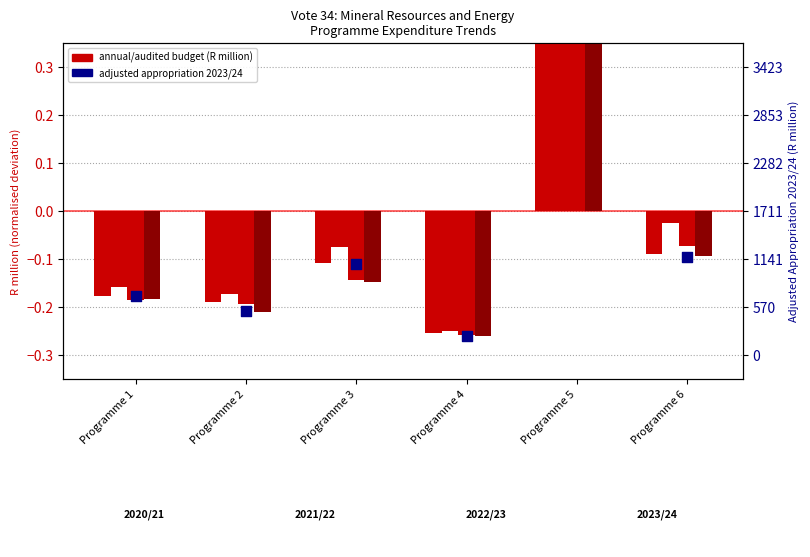

Is the value of Audited outcome 2022/23 at Programme 4 greater than the value of Audited outcome 2021/22 at Programme 1?

No